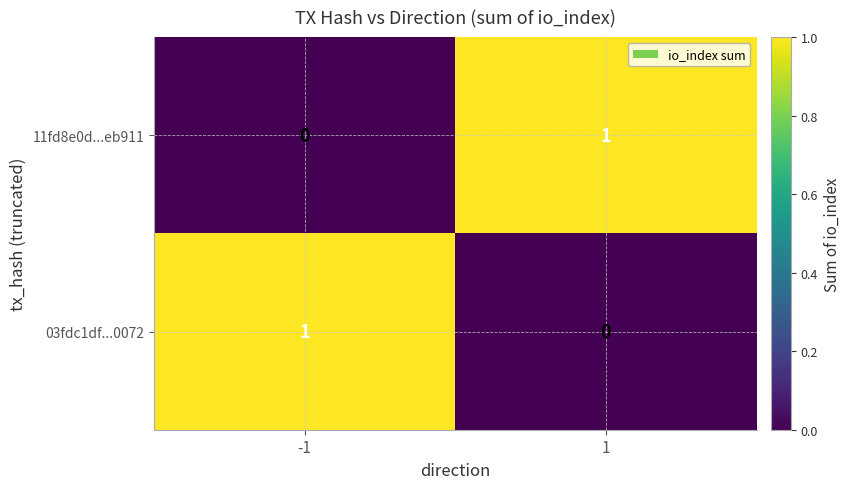

Reading left to right, extract all data points from this chart.

11fd8e0d...eb911: 0	1
03fdc1df...0072: 1	0